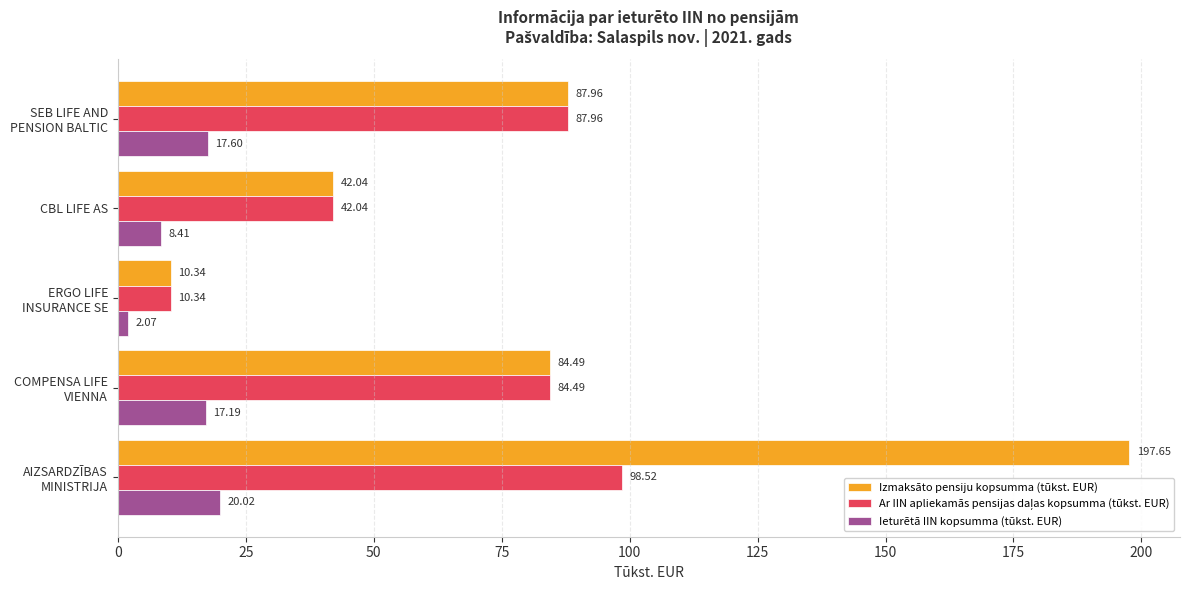

Which series has the largest total across all categories?

Izmaksāto pensiju kopsumma (tūkst. EUR)